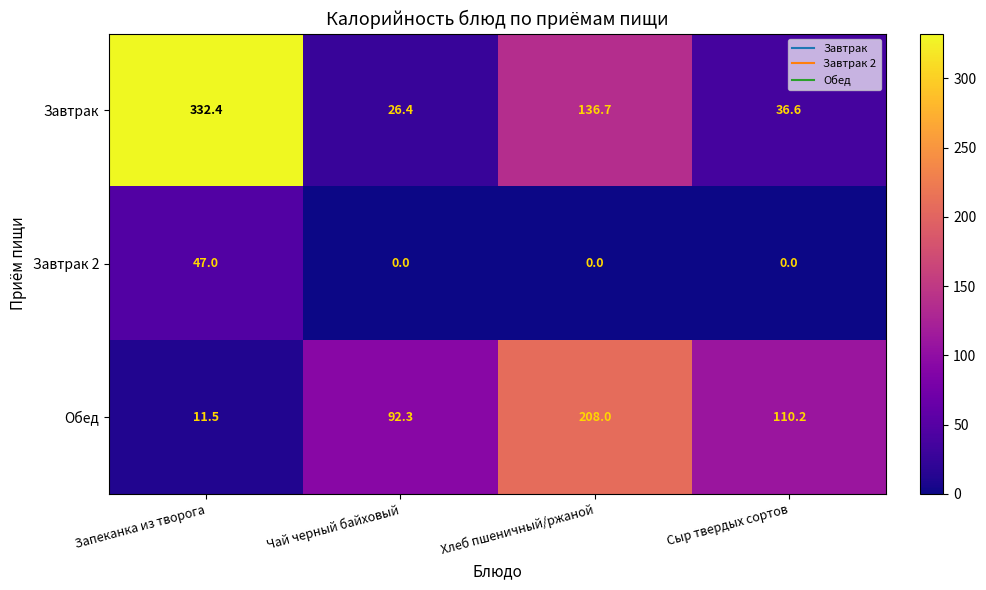

The Обед series shows 3.9 at Запеканка из творога. True or false?

False